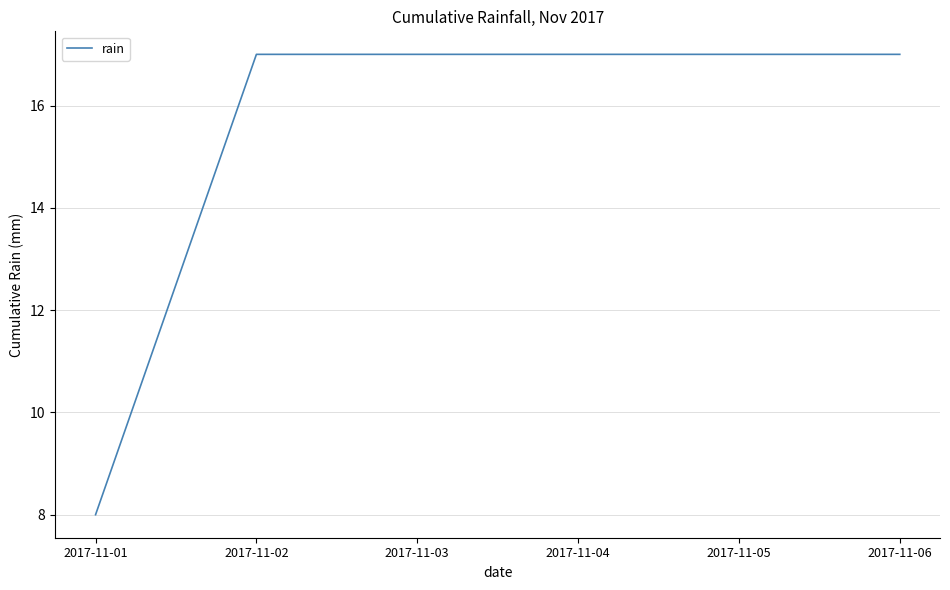

Where is the data nearest to the value 12?

2017-11-01